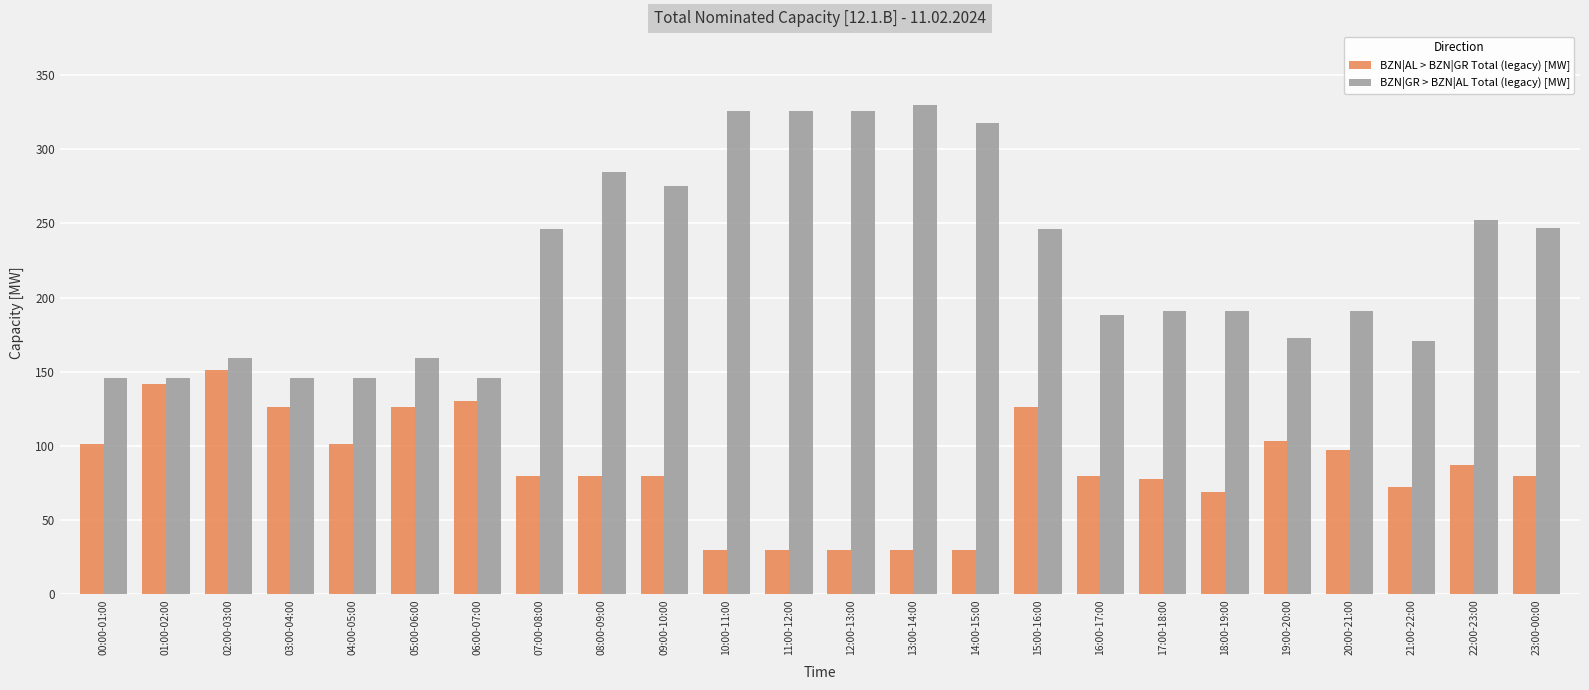

What is the label of the 23rd bar from the right?

01:00-02:00